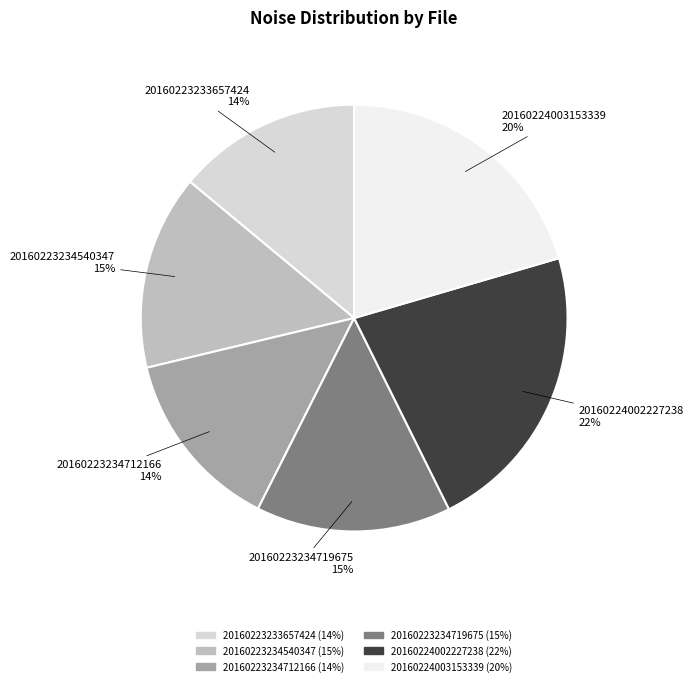

Do 20160223234540347 and 20160224002227238 together represent more than half of the pie?

No